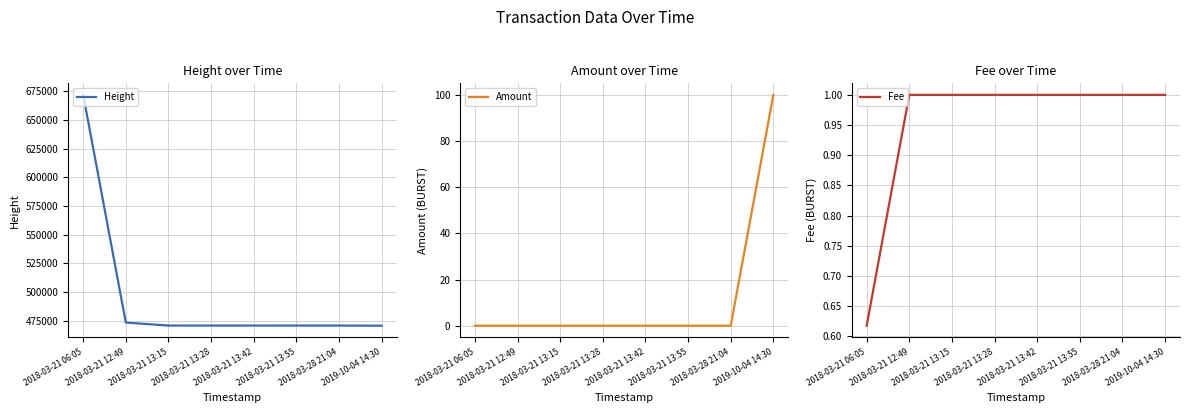

At how many categories does at least one series exceed 483101?

1